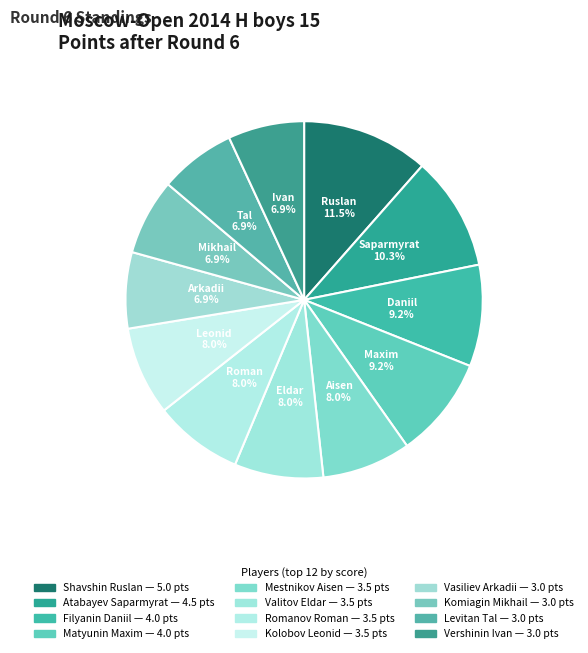

Count the number of slices in the pie.

12